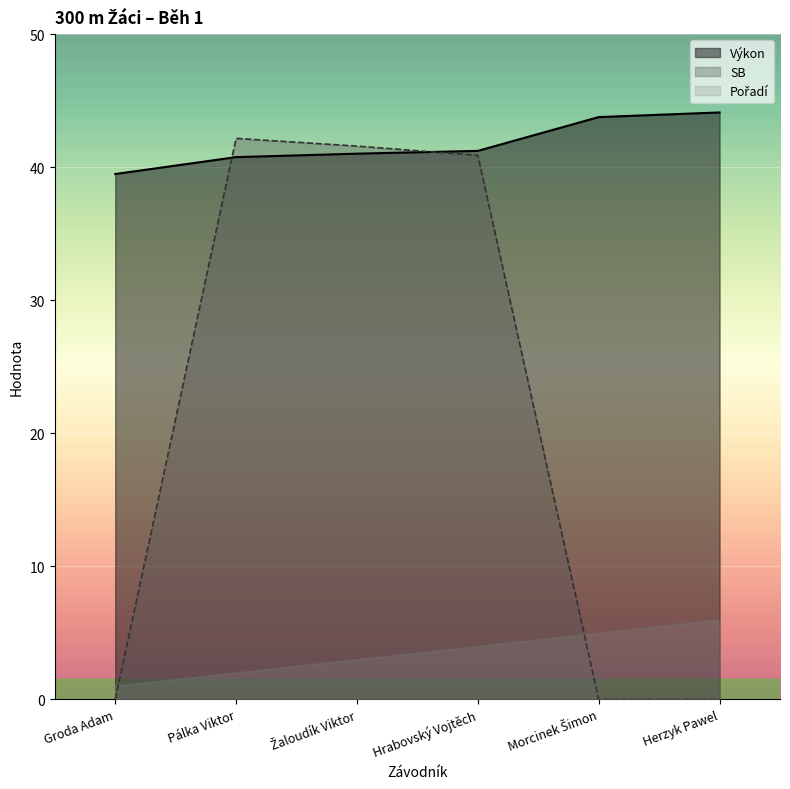

What is the value of the Výkon point at the 5th from the left?

43.8